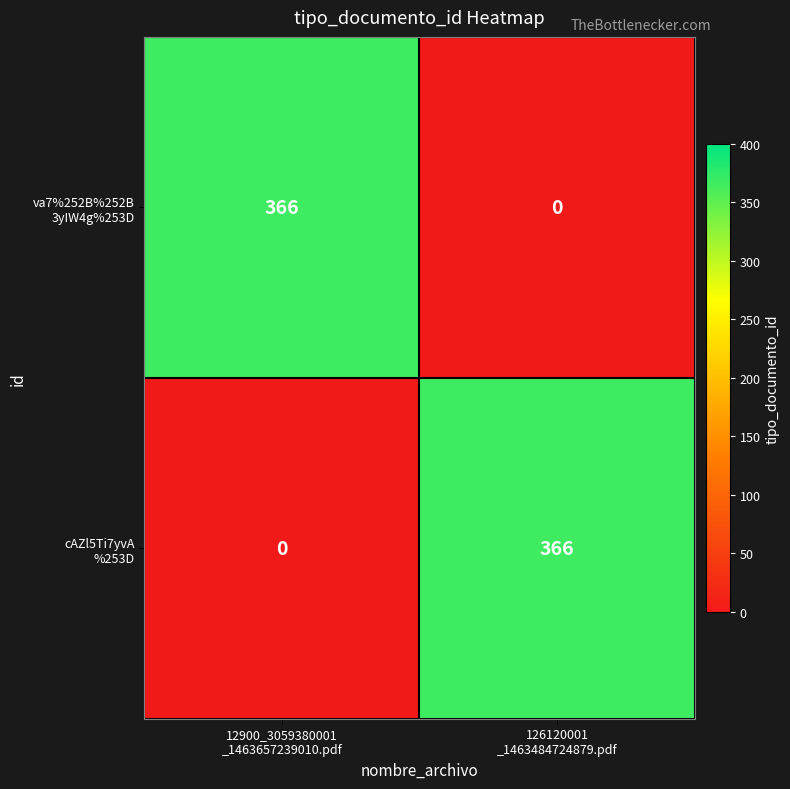

List the series in order of their peak value, highest first.

va7%252B%252B 3yIW4g%253D, cAZl5Ti7yvA %253D